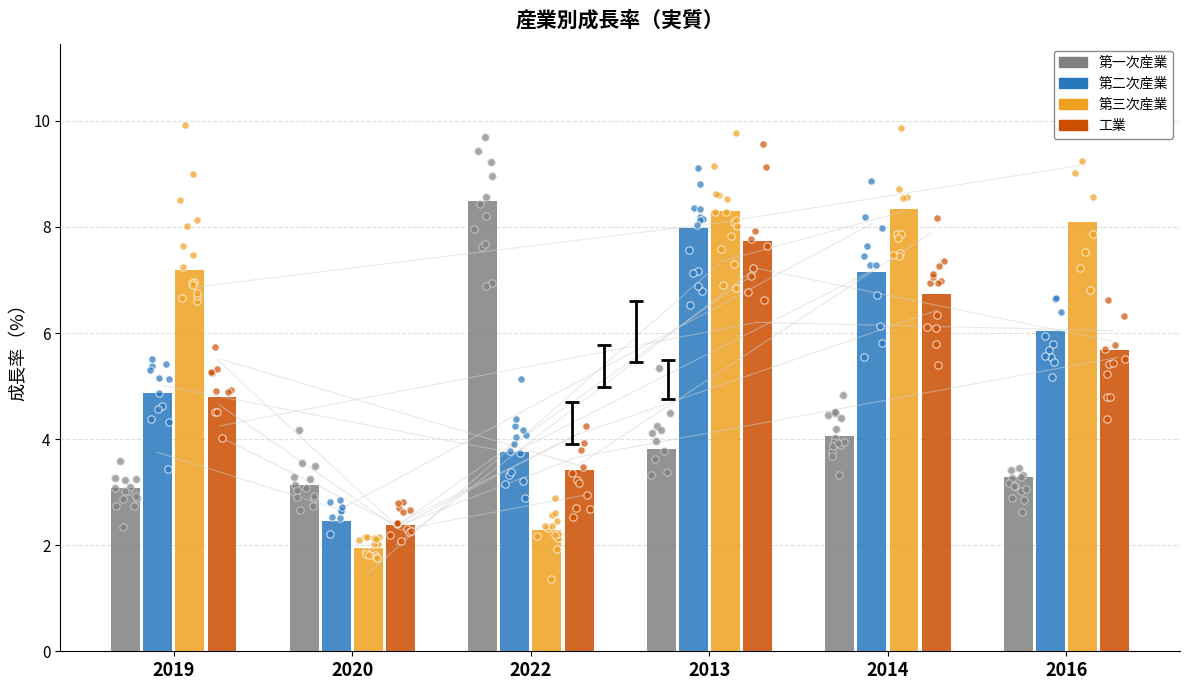

What are all the series names shown in the legend?

第一次産業, 第二次産業, 第三次産業, 工業